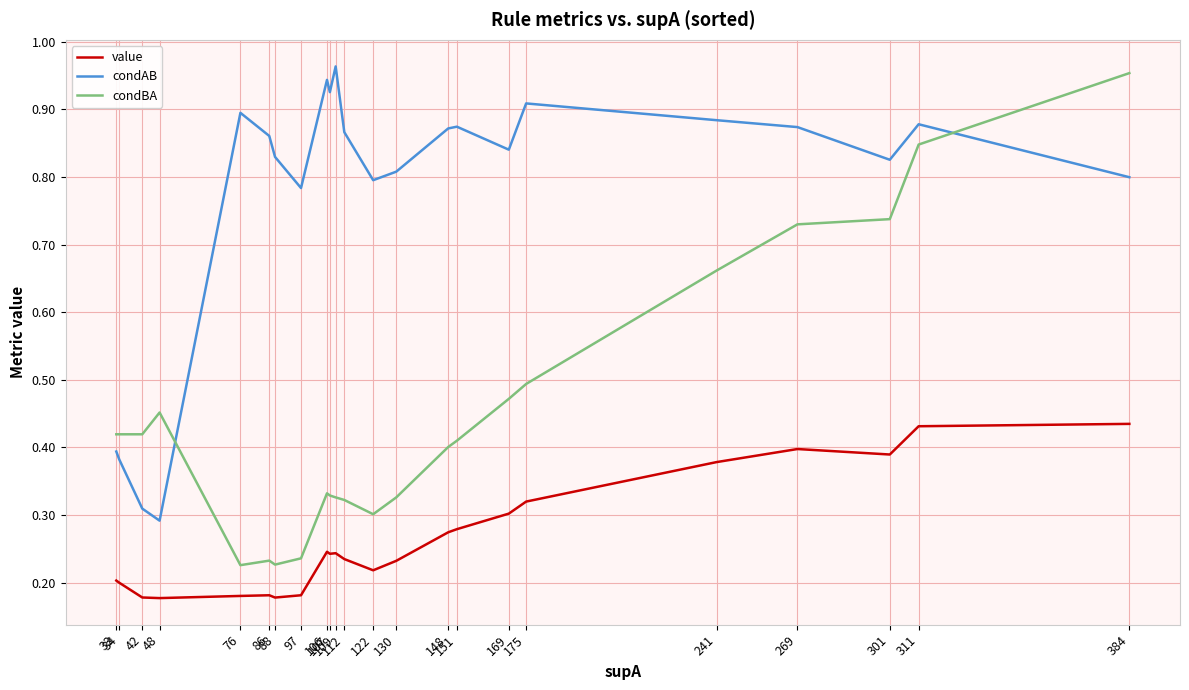

What is the difference between the highest and lowest values at 175?

0.6